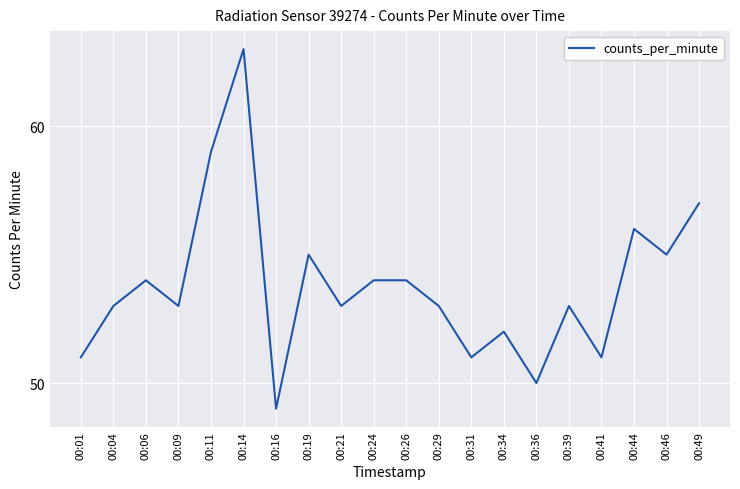

Which has a higher value, 00:44 or 00:19?

00:44